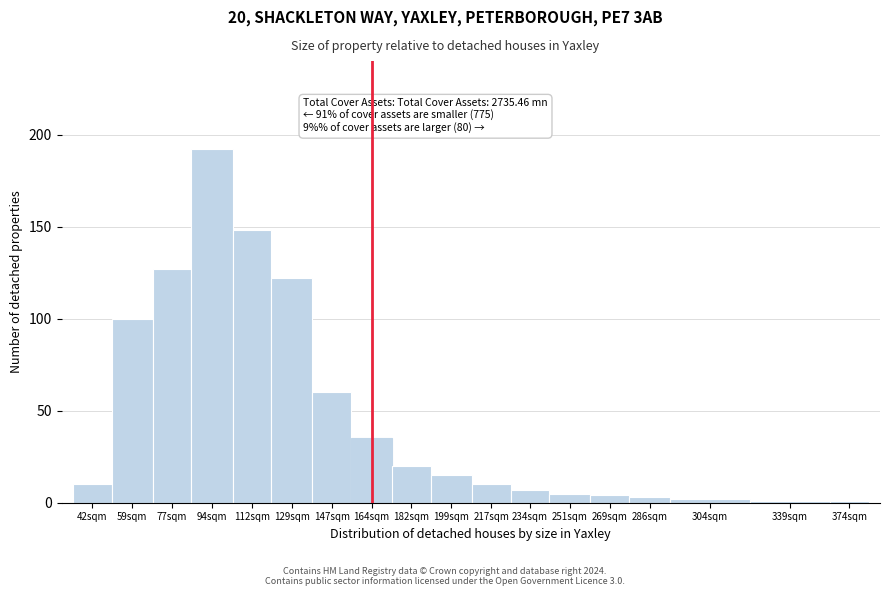

Reading right to left, what are all the values shown in this chart?

1	1	2	3	4	5	7	10	15	20	35	60	122	148	192	127	100	10